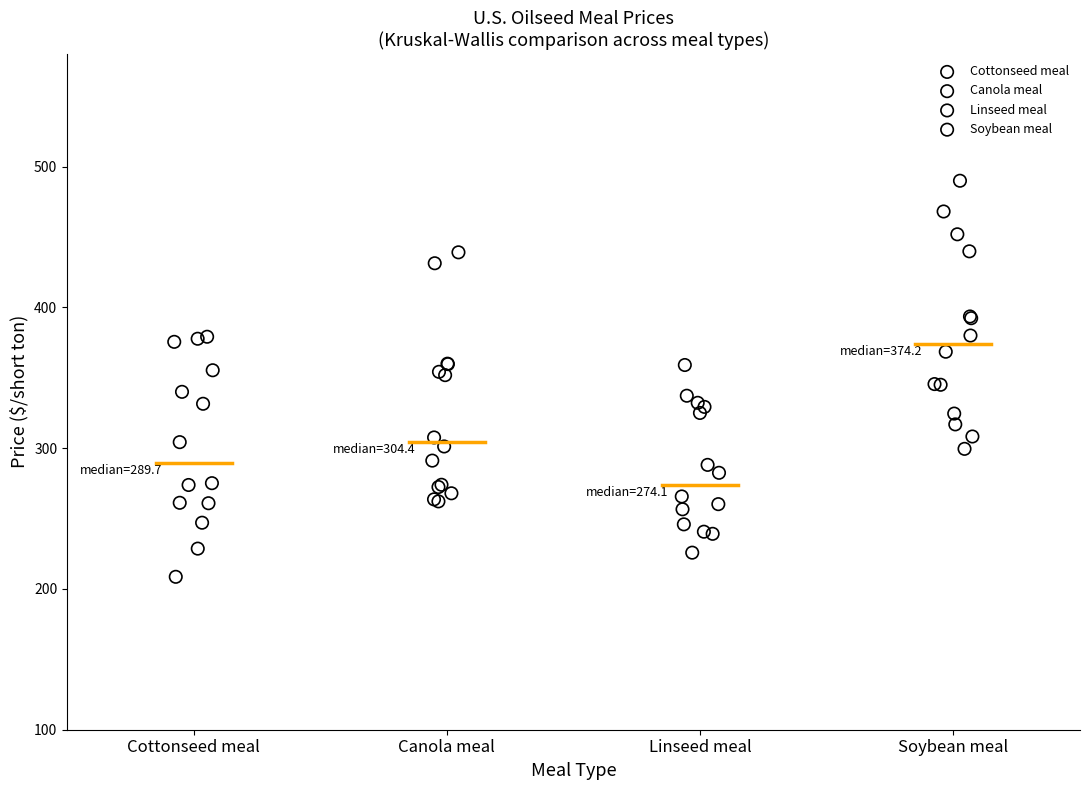

Which series contains the highest Y value?

Soybean meal